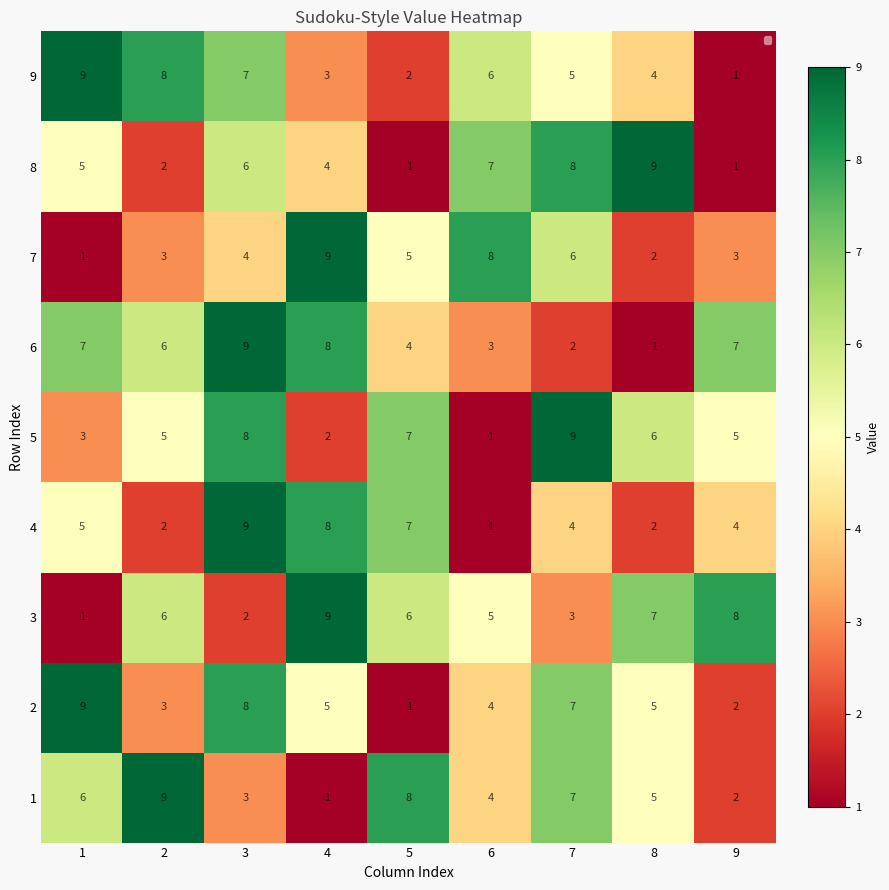

True or false: 1 has a value of 10 at 7.

False